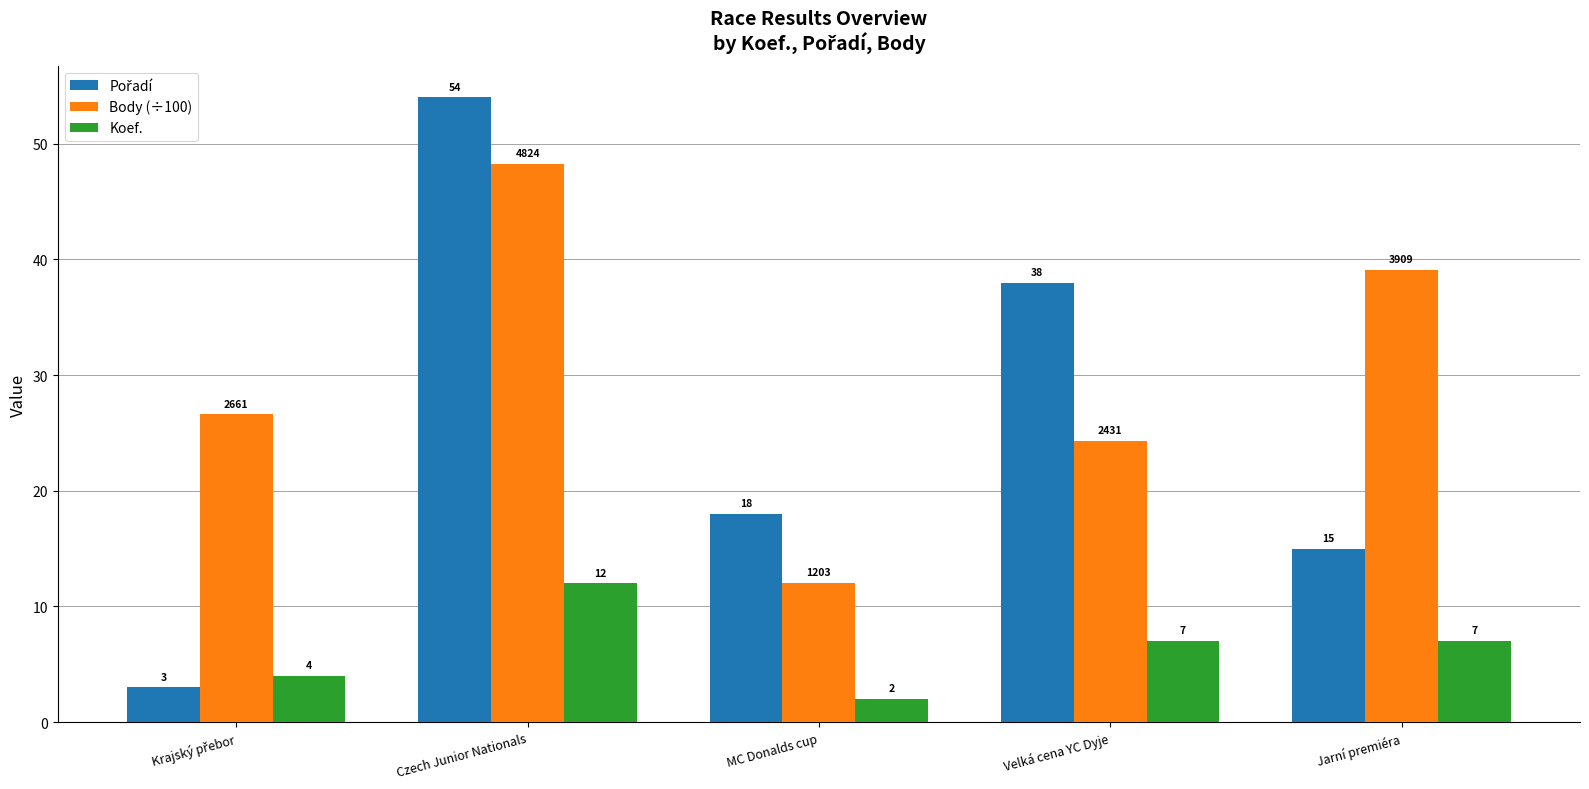

What is the difference between the highest and lowest values at MC Donalds cup?

16.0